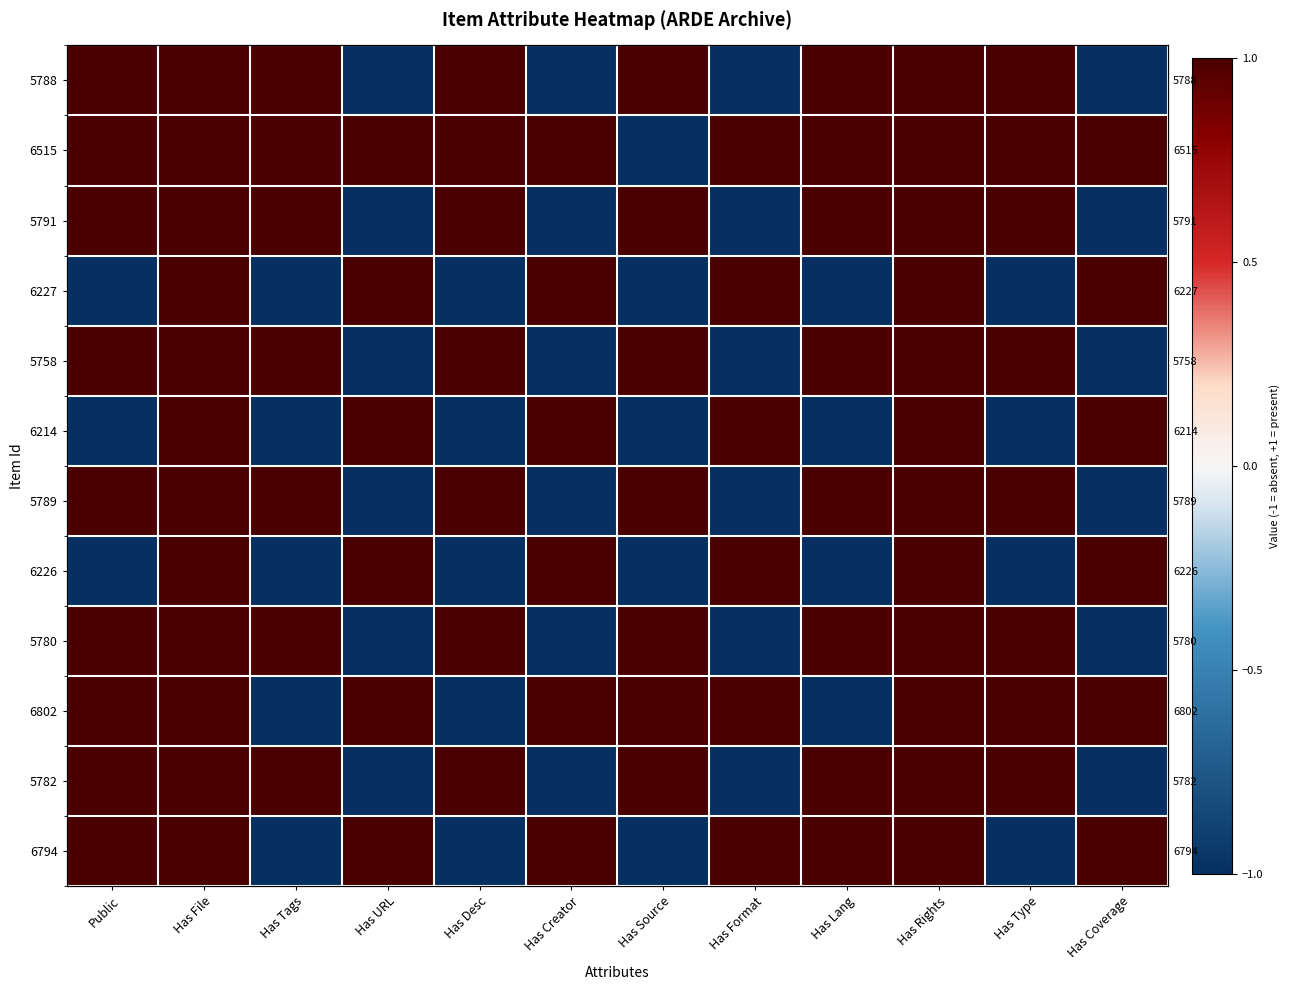

What is the difference between the maximum and minimum values in the 5782 series?

2